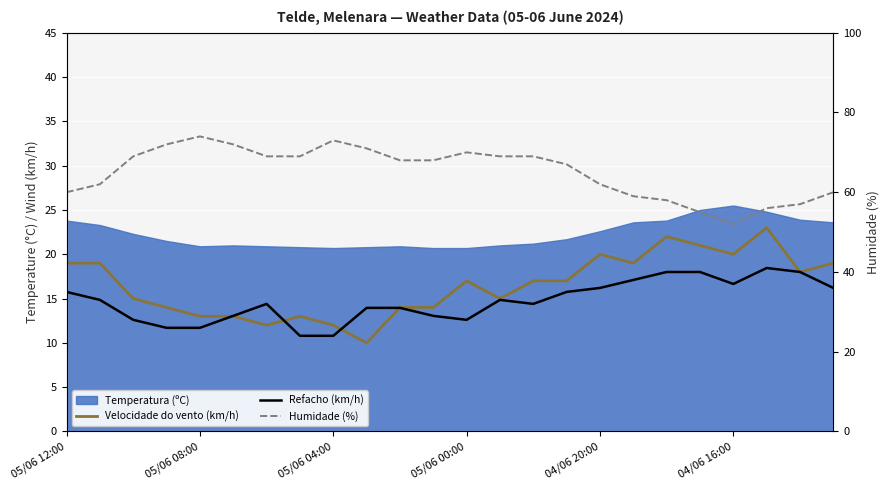

How many data points does each series have?

24